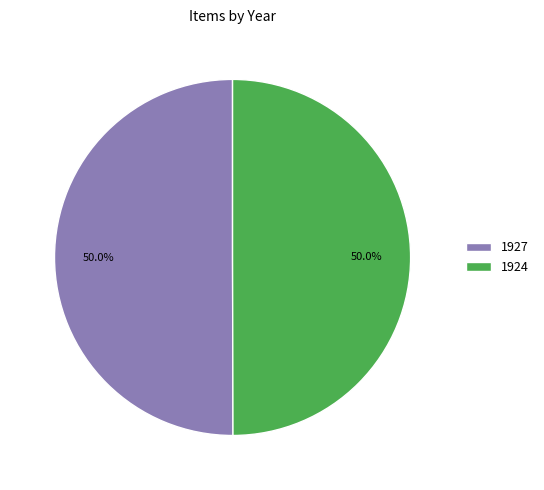

To the nearest percent, what portion does 1924 represent?

50%